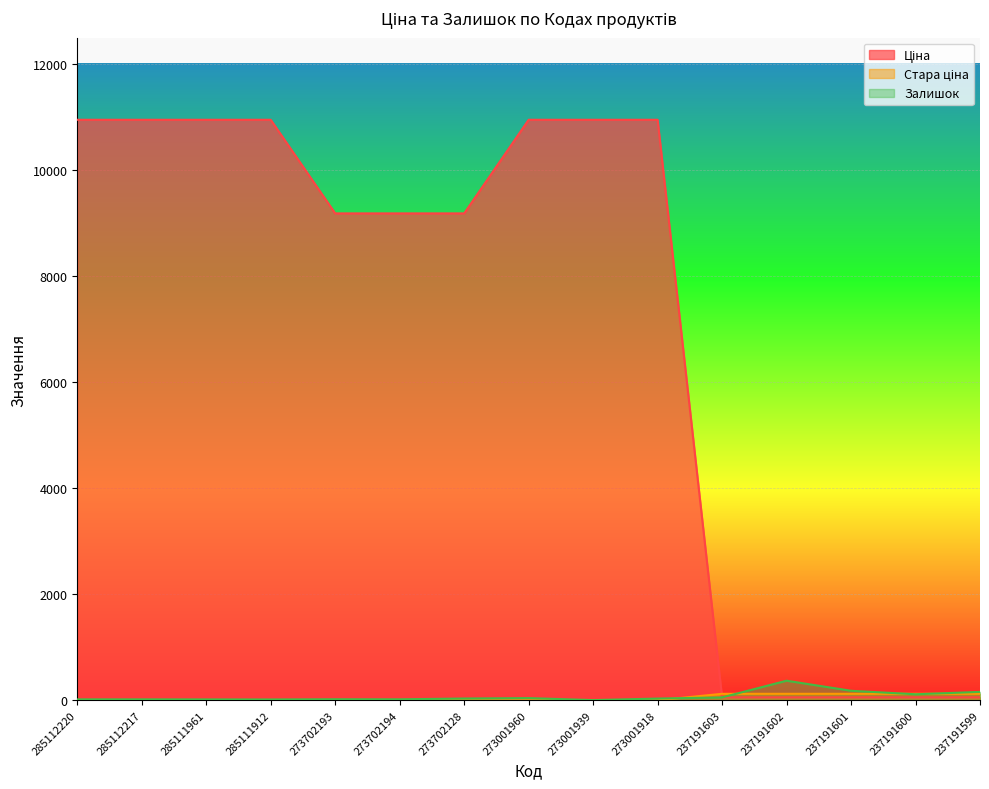

True or false: Стара ціна has more than 0 interior local peaks.

False